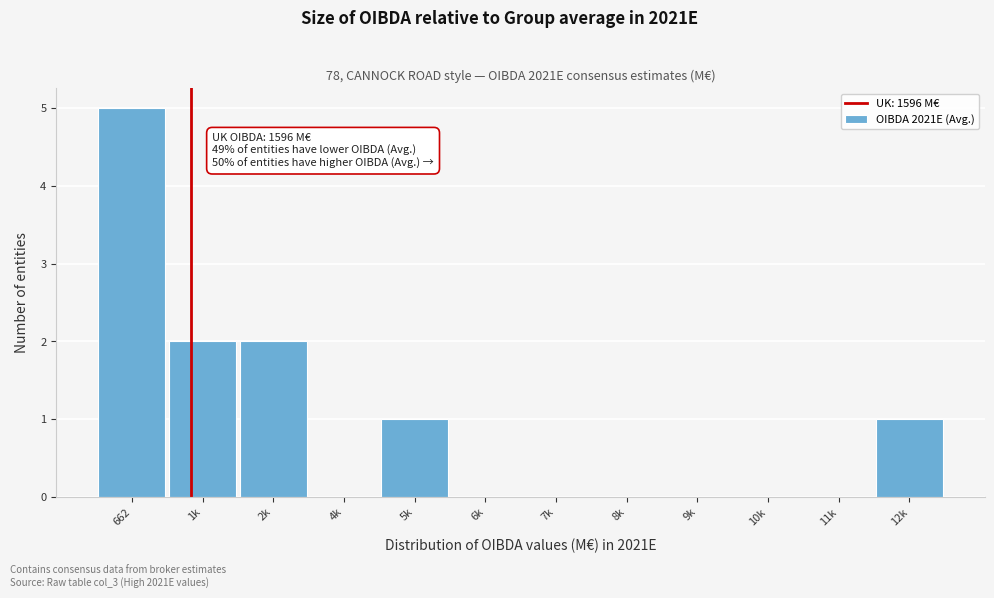

Reading right to left, what are all the values shown in this chart?

12k=1	11k=0	10k=0	9k=0	8k=0	7k=0	6k=0	5k=1	4k=0	2k=2	1k=2	662=5